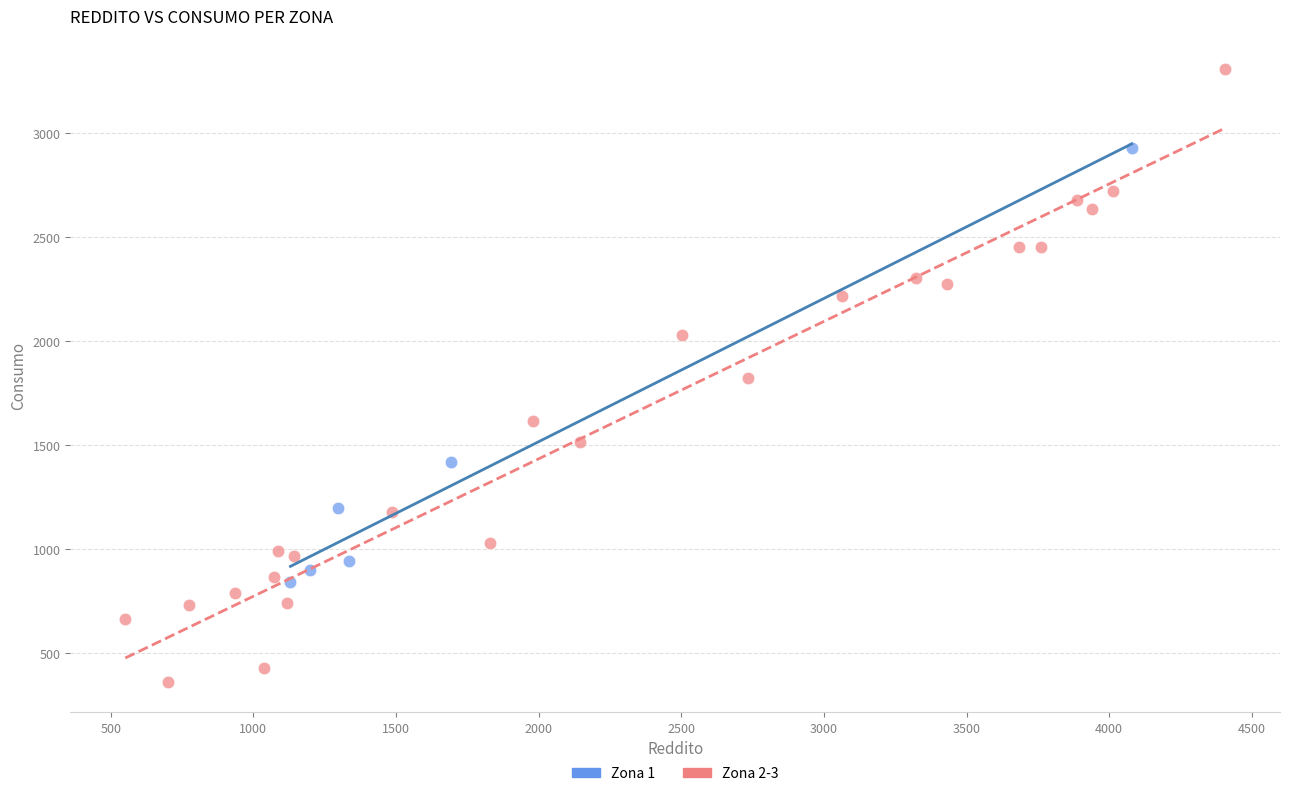

Which series reaches the minimum Y coordinate?

Zona 2-3